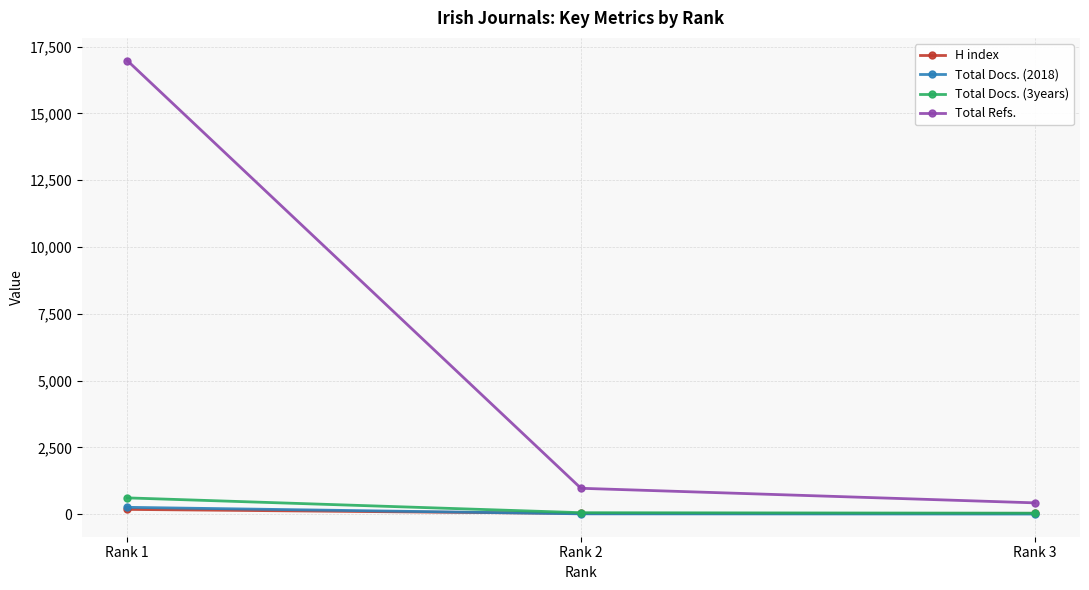

Which series has the largest total across all categories?

Total Refs.